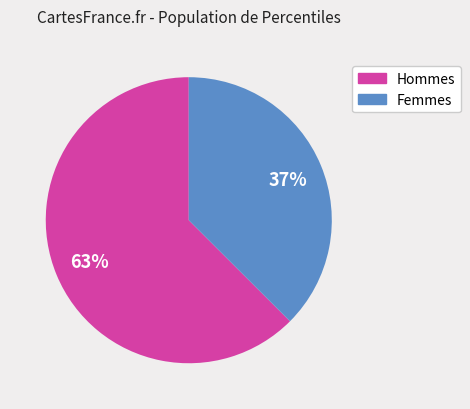

Combined, do Femmes and Hommes account for over 50%?

Yes